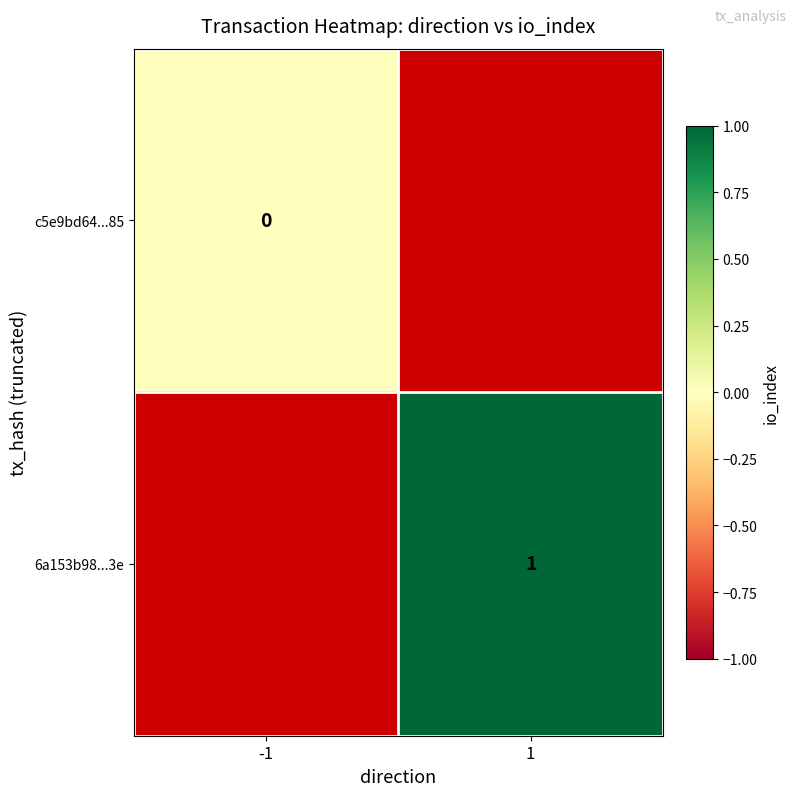

Which label corresponds to the smallest value in the chart?

-1